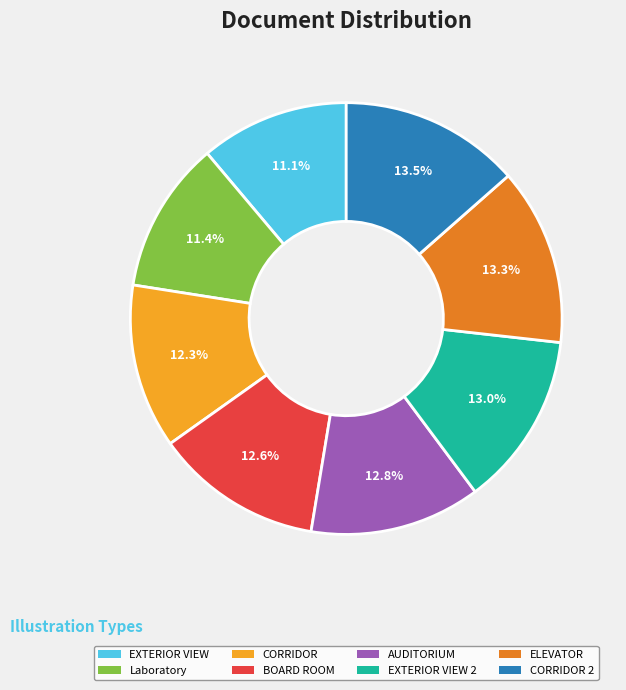

Does AUDITORIUM account for over 50% of the chart?

No